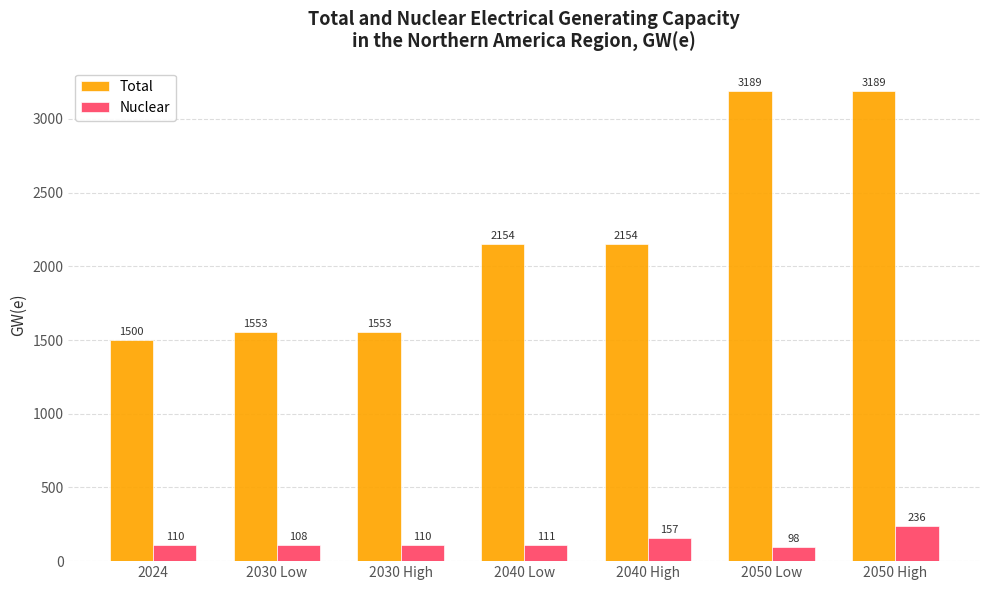

Which category has the lowest value across all series?

2050 Low